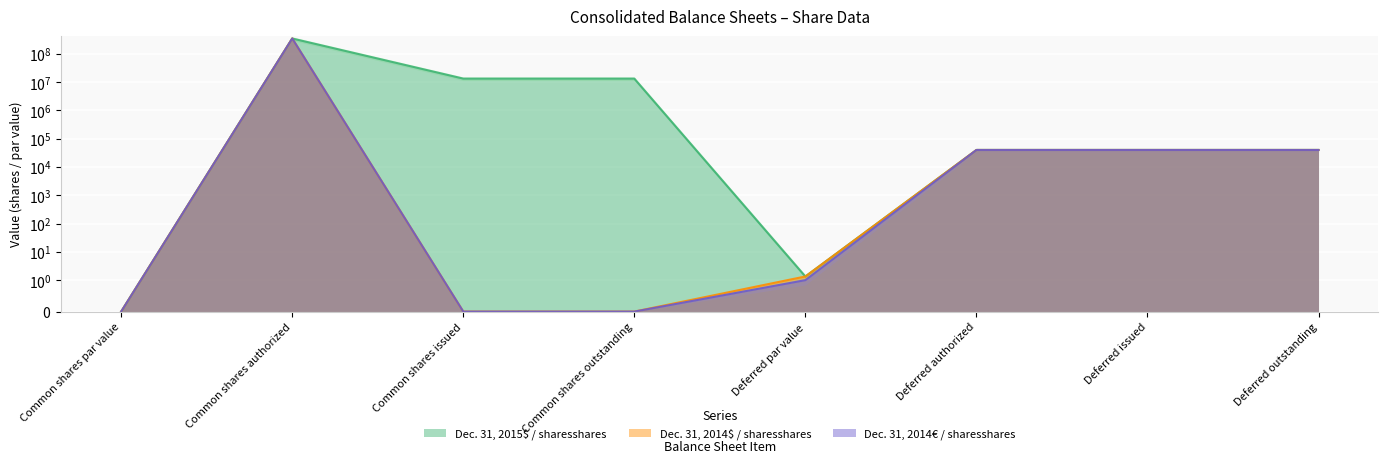

How many lines are shown in the chart?

3